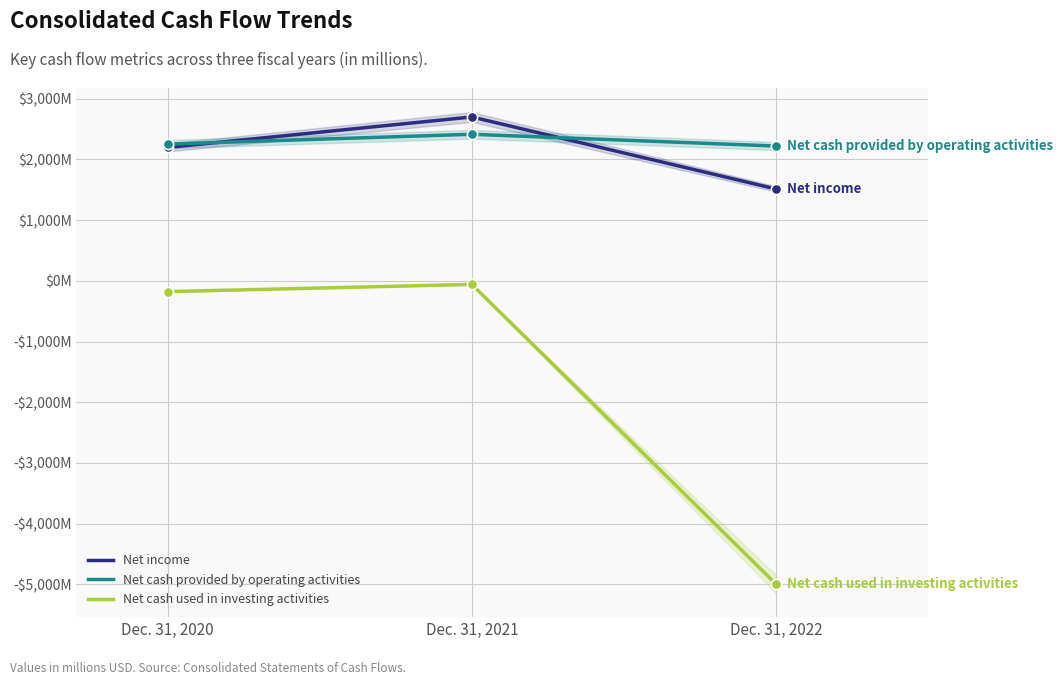

What are all the series names shown in the legend?

Net income, Net cash provided by operating activities, Net cash used in investing activities